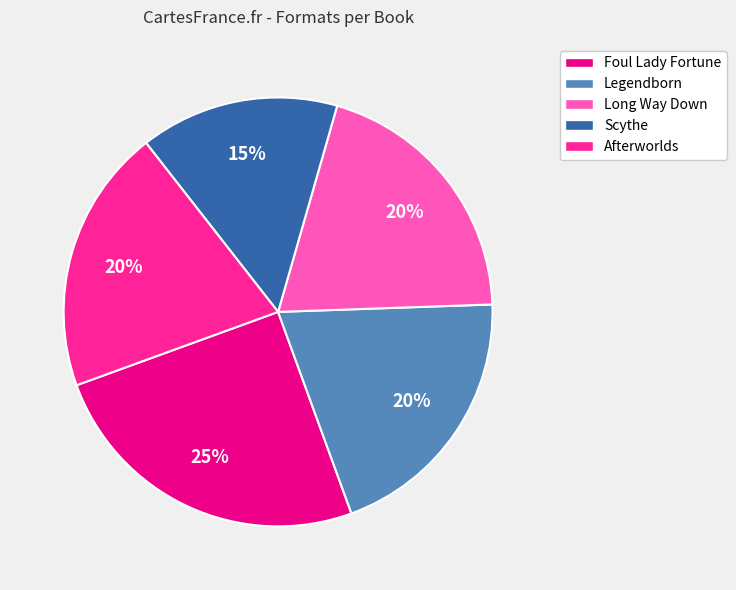

Combined, do Legendborn and Long Way Down account for over 50%?

No